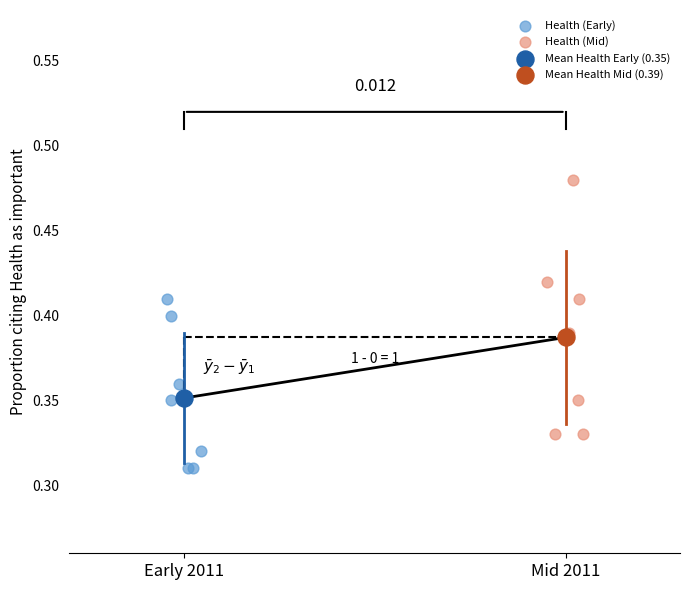

Which series contains the lowest Y value?

Health (Early)